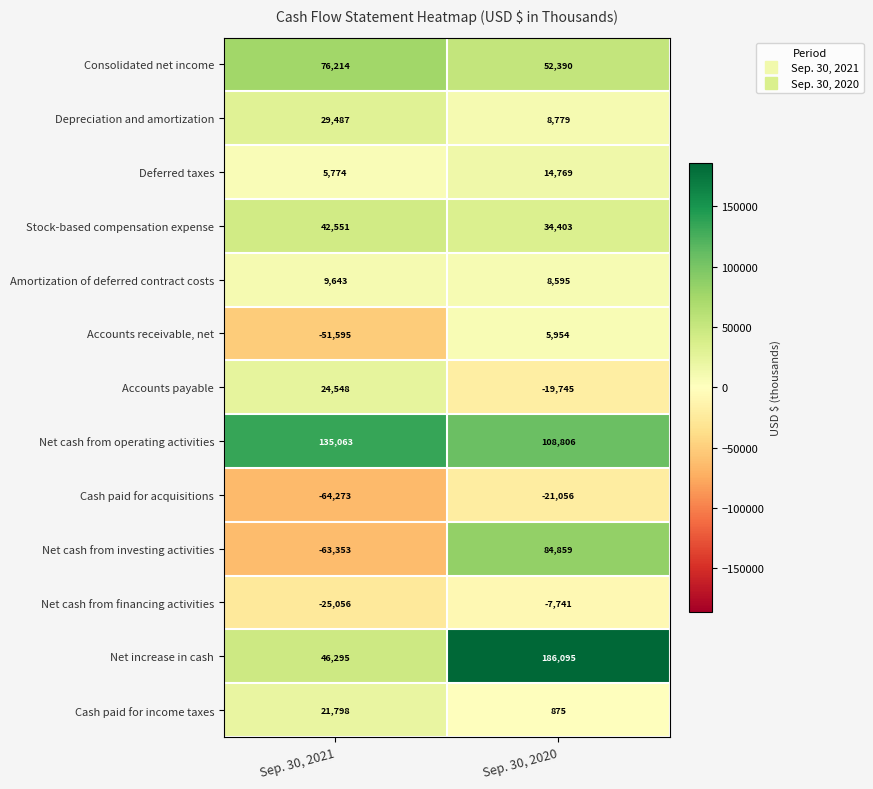

Reading right to left, transcribe all the data shown in this chart.

Consolidated net income: 52390	76214
Depreciation and amortization: 8779	29487
Deferred taxes: 14769	5774
Stock-based compensation expense: 34403	42551
Amortization of deferred contract costs: 8595	9643
Accounts receivable, net: 5954	-51595
Accounts payable: -19745	24548
Net cash from operating activities: 108806	135063
Cash paid for acquisitions: -21056	-64273
Net cash from investing activities: 84859	-63353
Net cash from financing activities: -7741	-25056
Net increase in cash: 186095	46295
Cash paid for income taxes: 875	21798